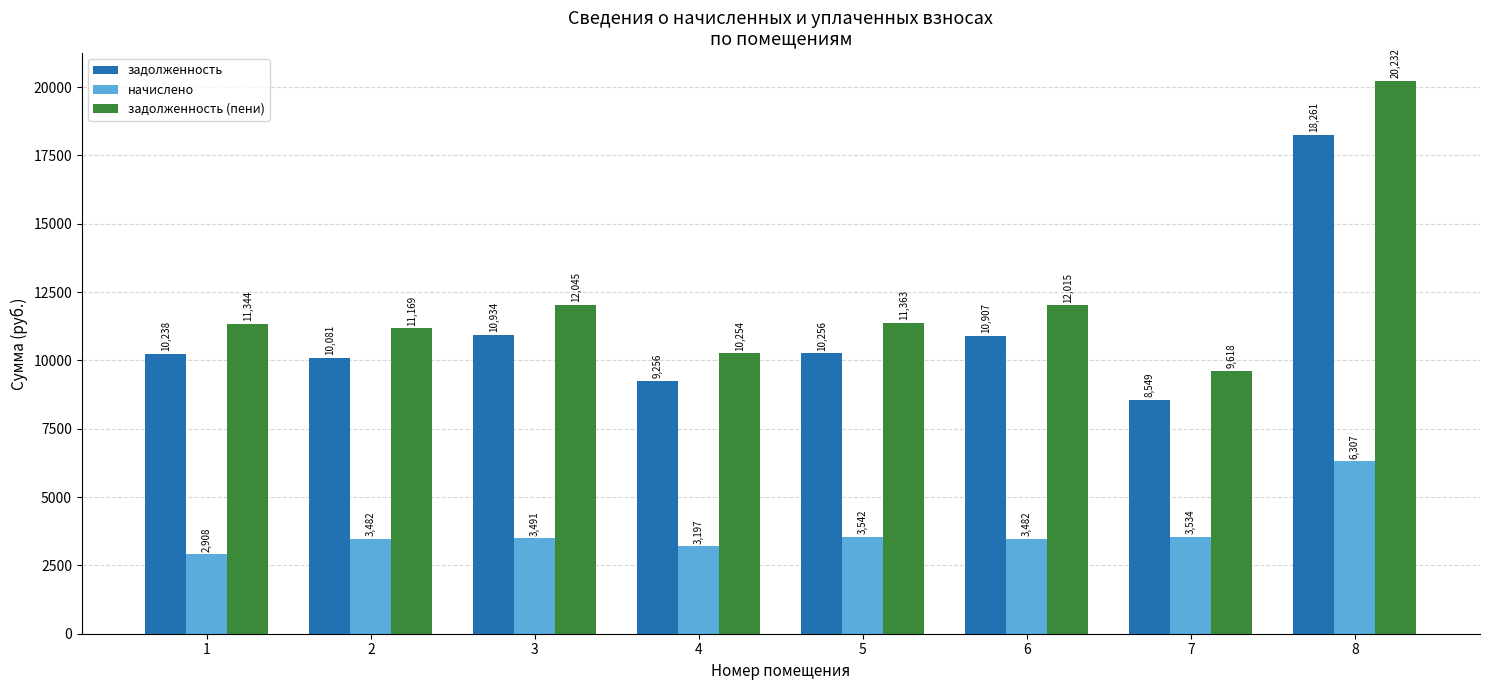

What is the smallest value displayed?

2907.6